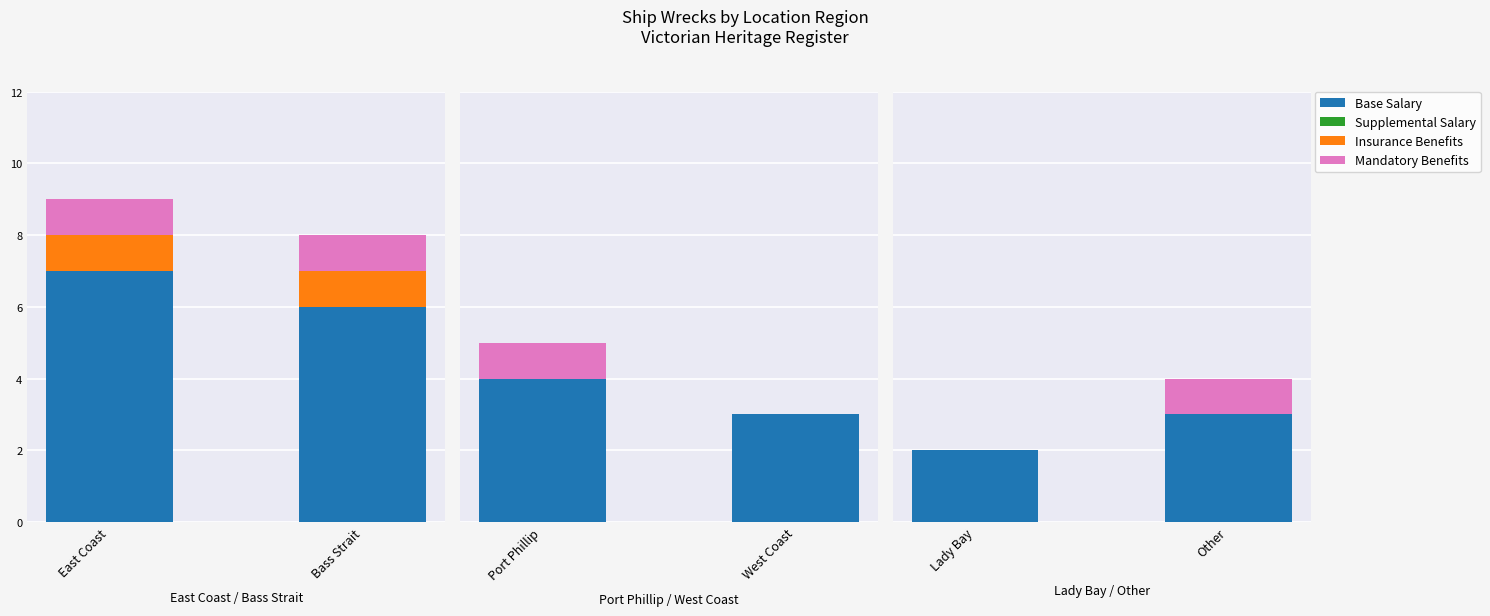

True or false: Supplemental Salary has a value of 0 at Other.

True